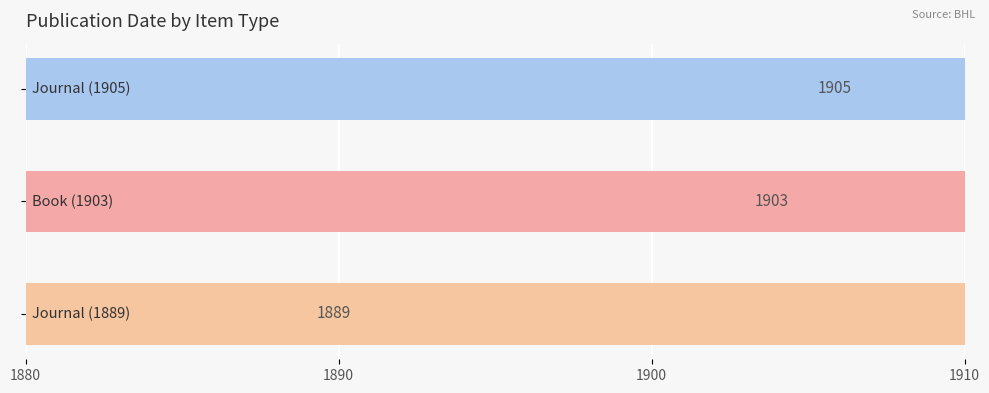

What is the difference between the values at 1900 and 1880?

16